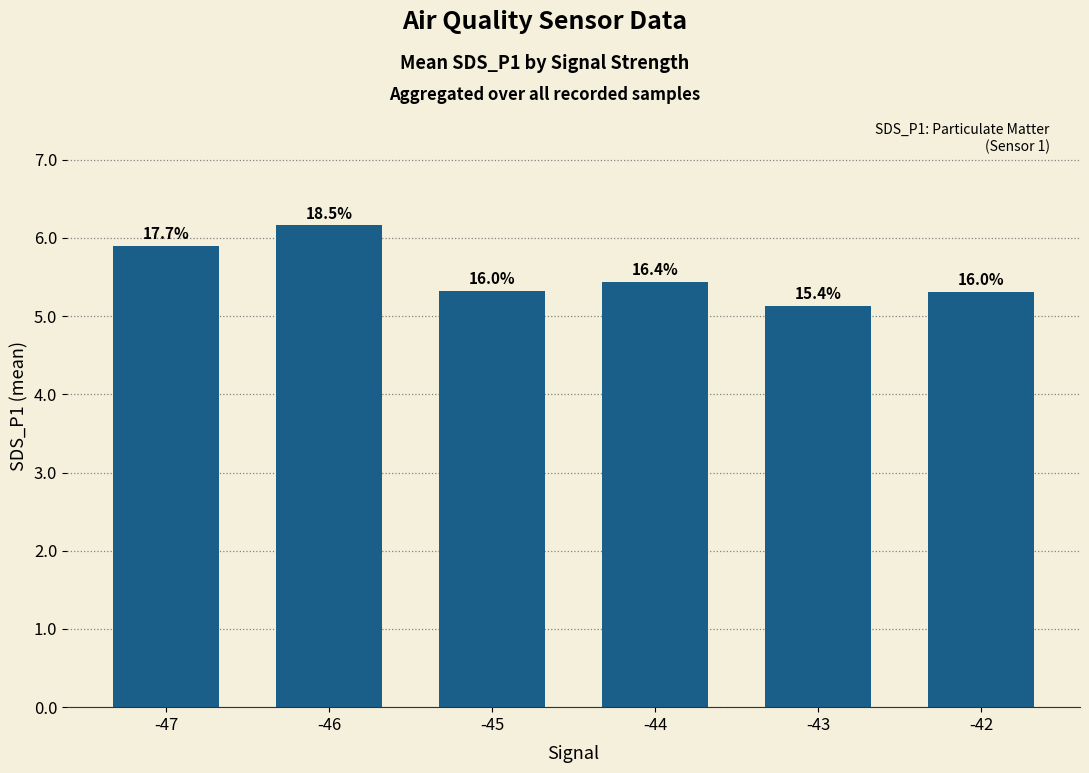

Are the bars horizontal?

No